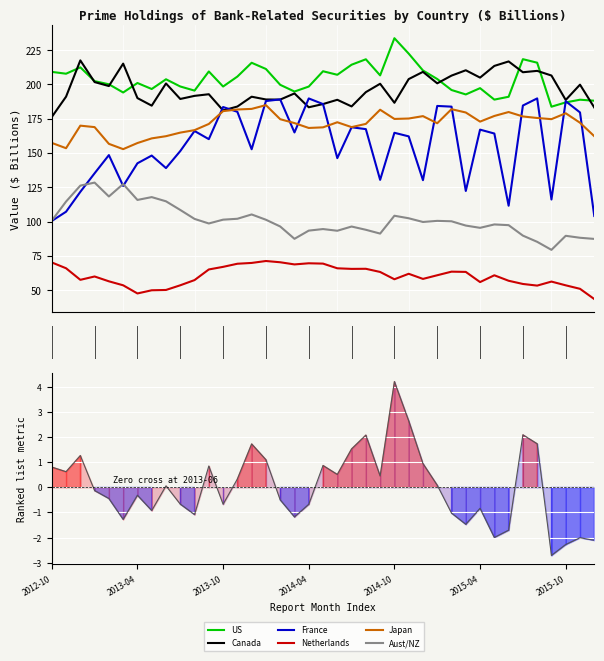

Where is the first local maximum for France?

2013-02